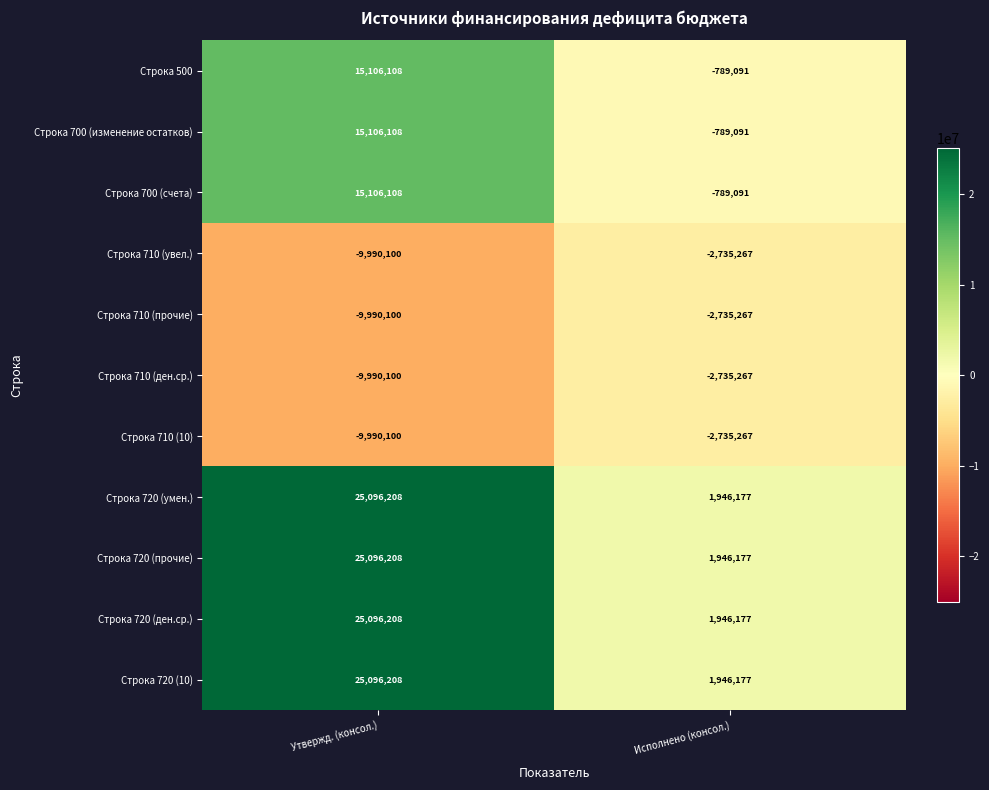

Reading left to right, what are all the values shown in this chart?

Строка 500: Утвержд. (консол.)=15106108	Исполнено (консол.)=-789091
Строка 700 (изменение остатков): Утвержд. (консол.)=15106108	Исполнено (консол.)=-789091
Строка 700 (счета): Утвержд. (консол.)=15106108	Исполнено (консол.)=-789091
Строка 710 (увел.): Утвержд. (консол.)=-9990100	Исполнено (консол.)=-2735267
Строка 710 (прочие): Утвержд. (консол.)=-9990100	Исполнено (консол.)=-2735267
Строка 710 (ден.ср.): Утвержд. (консол.)=-9990100	Исполнено (консол.)=-2735267
Строка 710 (10): Утвержд. (консол.)=-9990100	Исполнено (консол.)=-2735267
Строка 720 (умен.): Утвержд. (консол.)=25096208	Исполнено (консол.)=1946177
Строка 720 (прочие): Утвержд. (консол.)=25096208	Исполнено (консол.)=1946177
Строка 720 (ден.ср.): Утвержд. (консол.)=25096208	Исполнено (консол.)=1946177
Строка 720 (10): Утвержд. (консол.)=25096208	Исполнено (консол.)=1946177